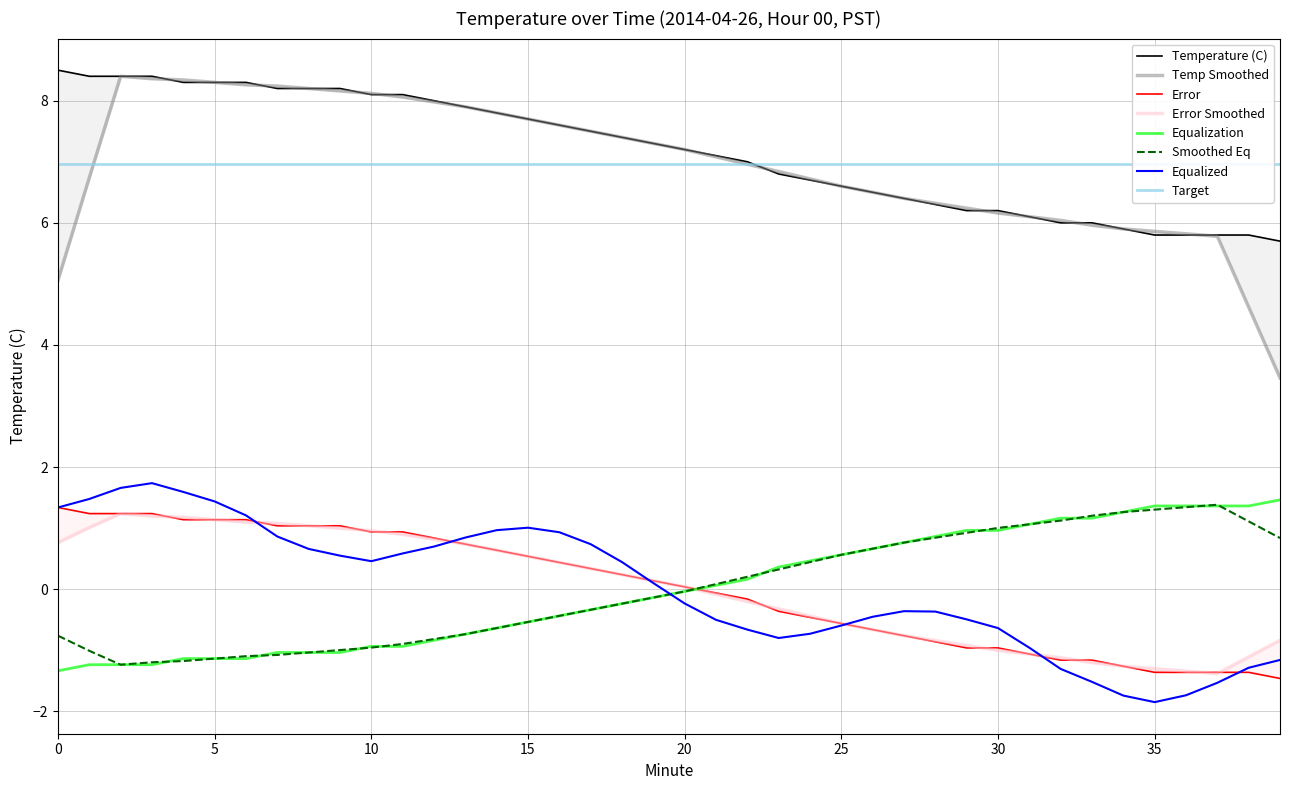

What is the lowest value of the Smoothed Eq series?

-1.2